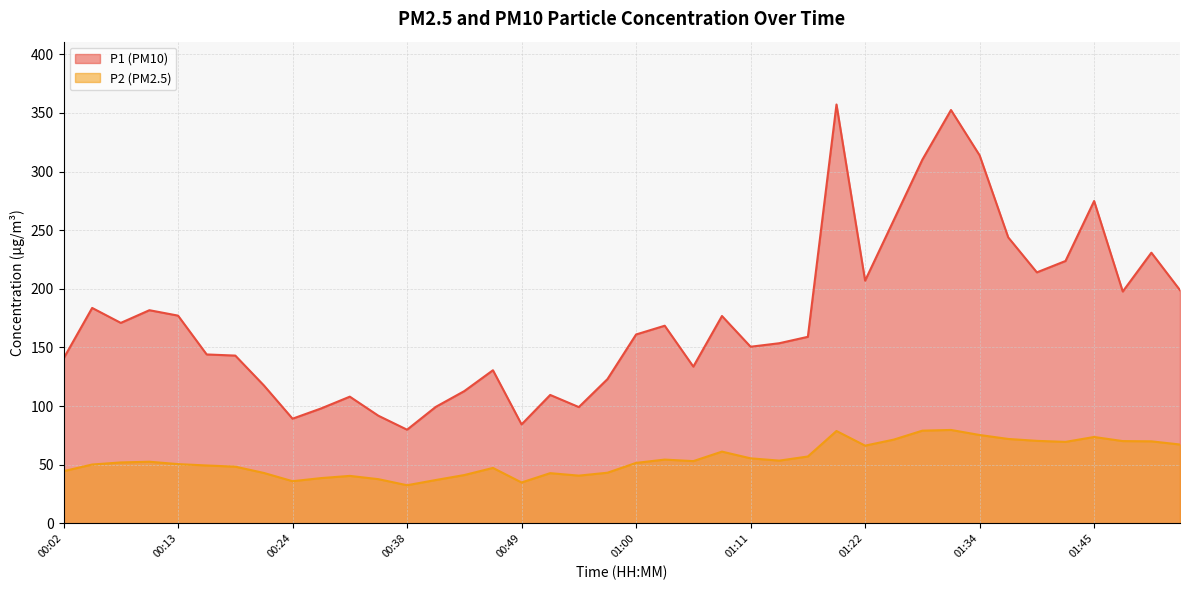

What position from the left is 00:38?

13